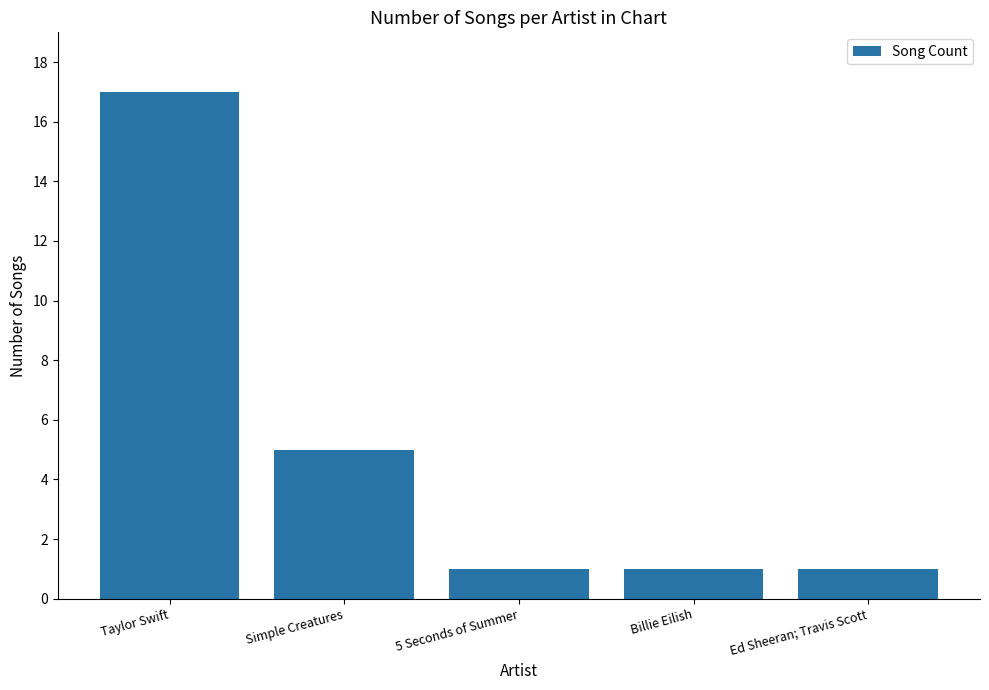

Which has a higher value, Billie Eilish or Simple Creatures?

Simple Creatures